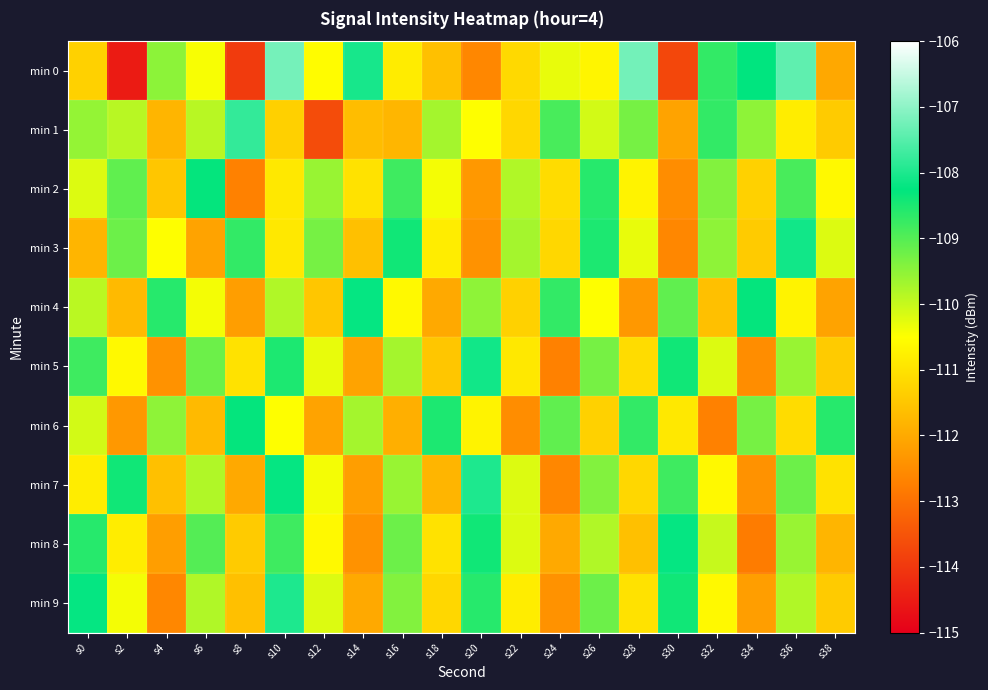

At how many categories does at least one series exceed -113?

20